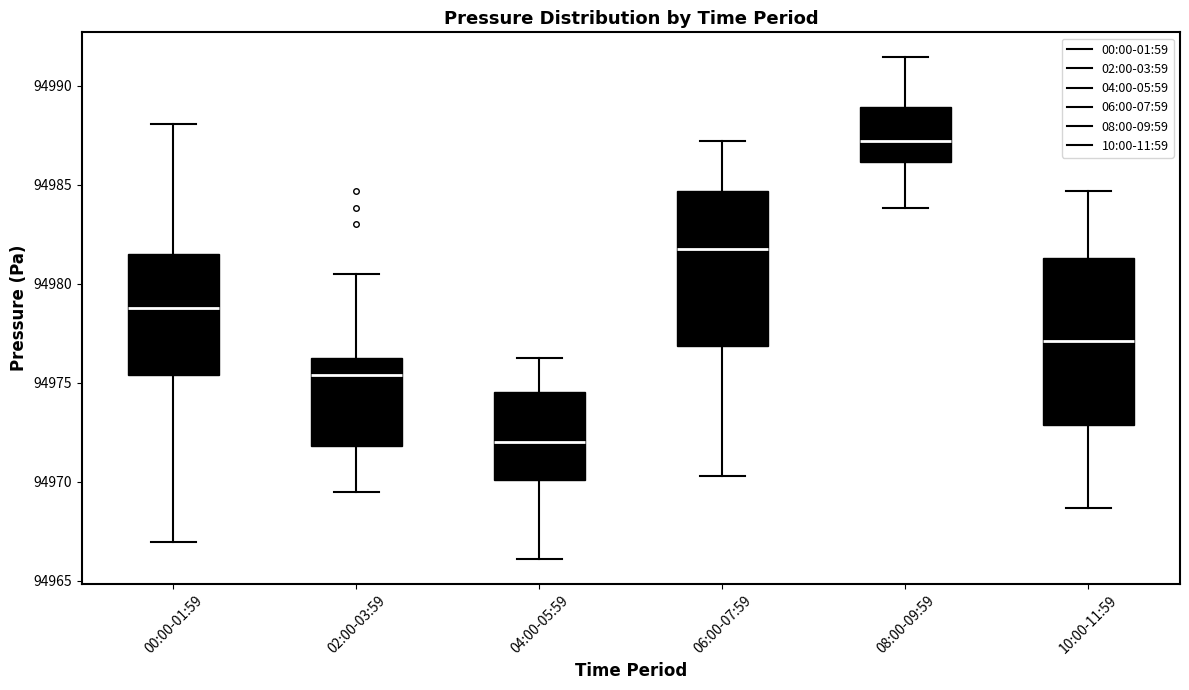

Reading left to right, transcribe this box plot: for each box, give where its median line is, the range the box spans, and where its two whiskers end, as read against the y-axis. The values are not printed on the chart, so give them approximately, as read against the axis.

00:00-01:59: median 94979.0, box 94975.5 to 94981.5, whiskers 94967.0 to 94988.0
02:00-03:59: median 94975.5, box 94972.0 to 94976.5, whiskers 94969.5 to 94980.5
04:00-05:59: median 94972.0, box 94970.0 to 94974.5, whiskers 94966.0 to 94976.5
06:00-07:59: median 94981.5, box 94977.0 to 94984.5, whiskers 94970.5 to 94987.0
08:00-09:59: median 94987.0, box 94986.0 to 94989.0, whiskers 94984.0 to 94991.5
10:00-11:59: median 94977.0, box 94973.0 to 94981.5, whiskers 94968.5 to 94984.5